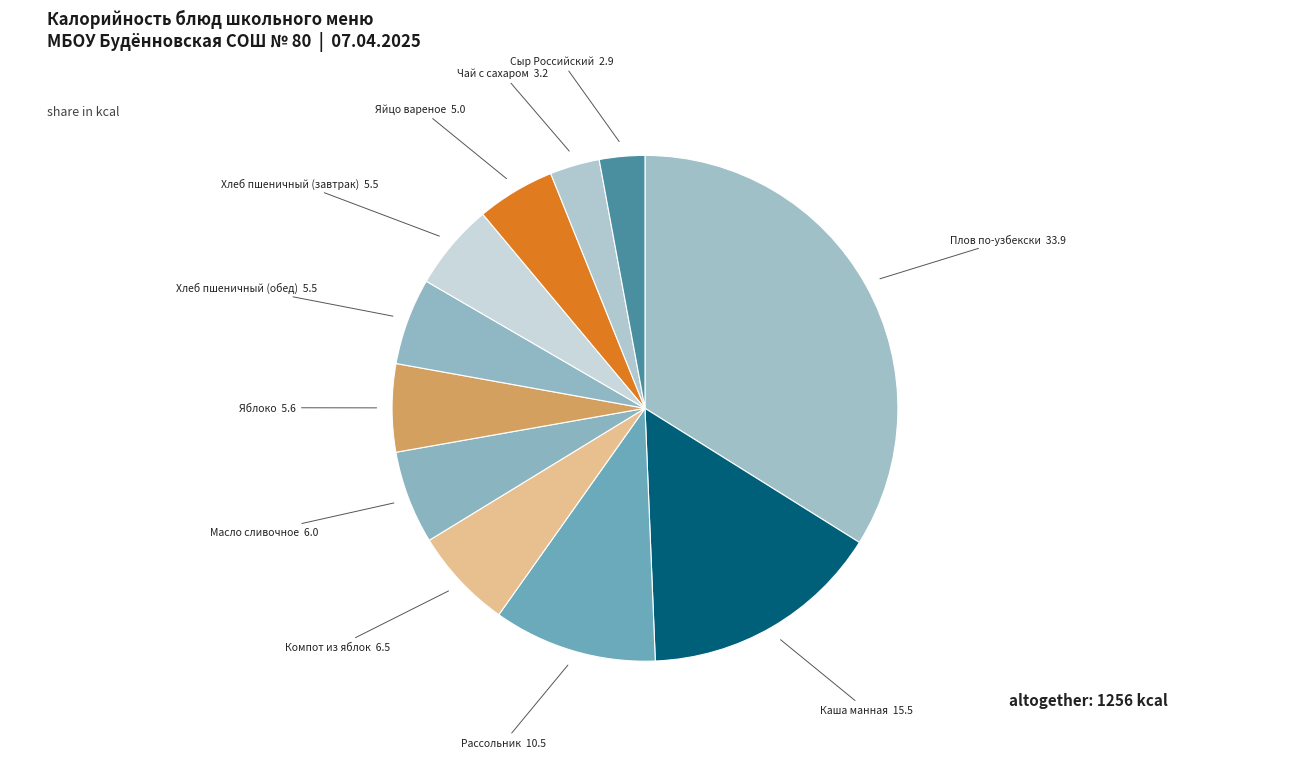

Is there any slice that represents more than half of the pie?

No